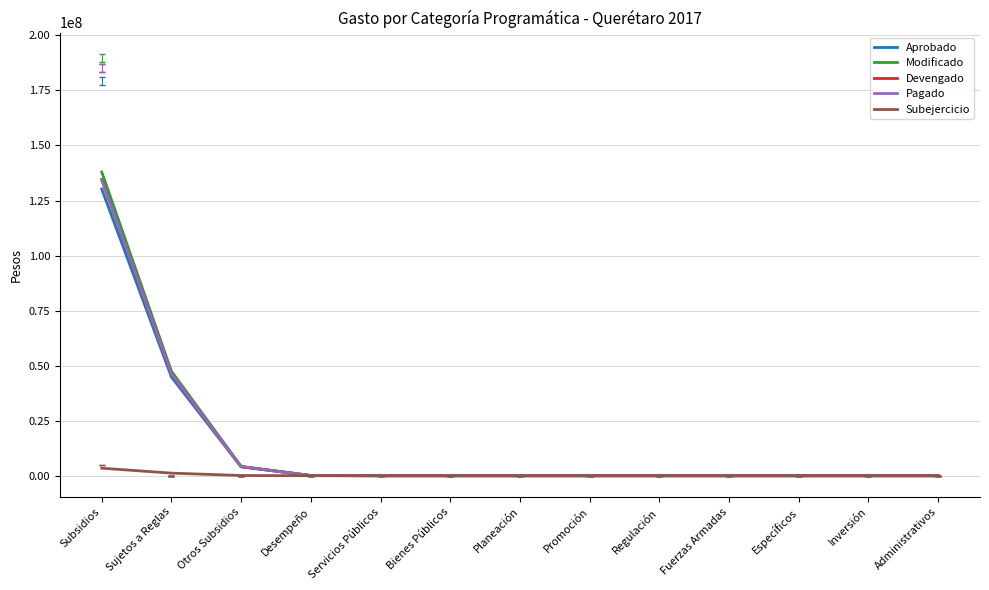

What is the sum of all Modificado values?

189779646.6